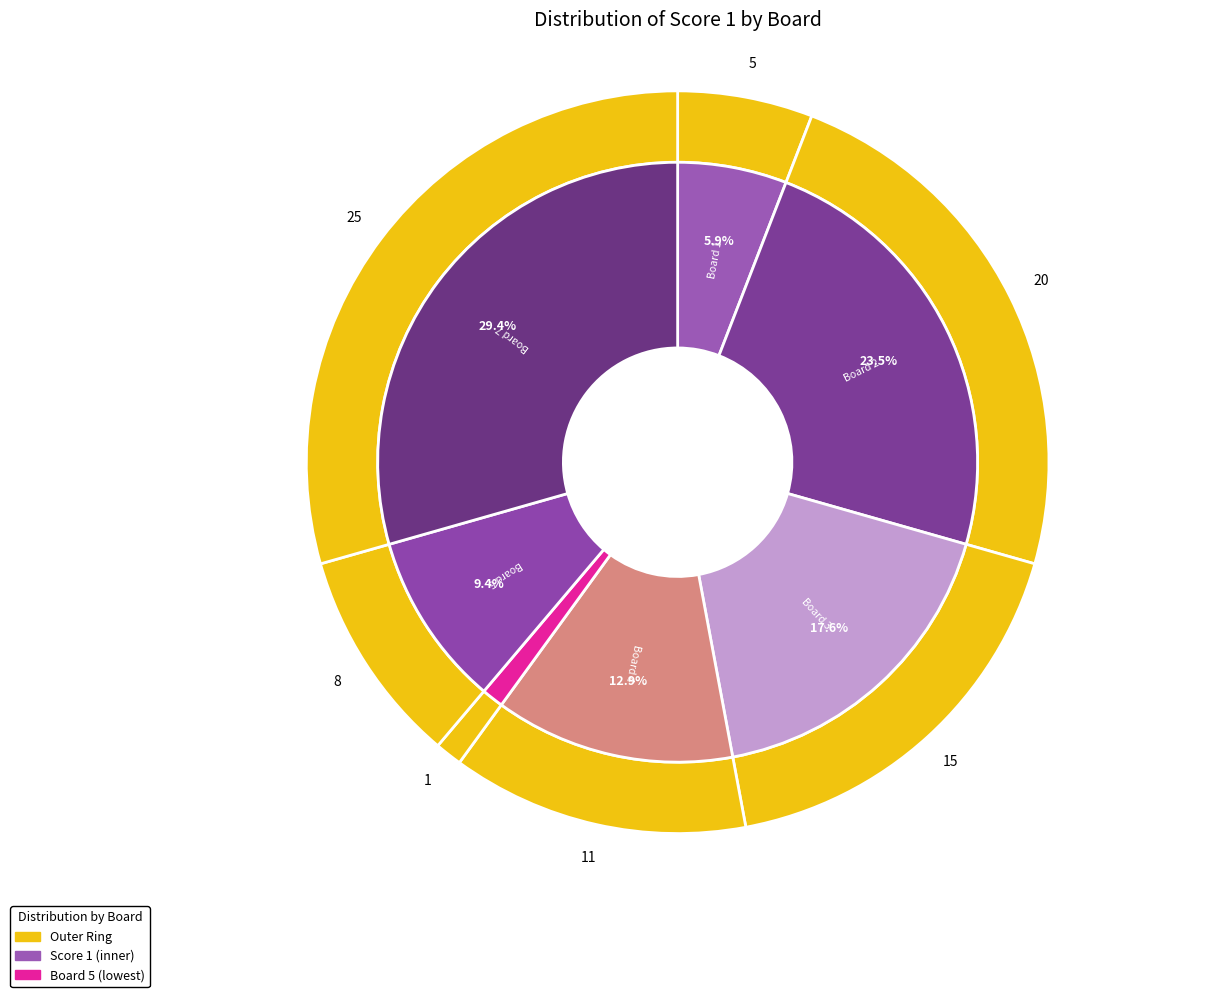

Does Board 4 account for over 50% of the chart?

No